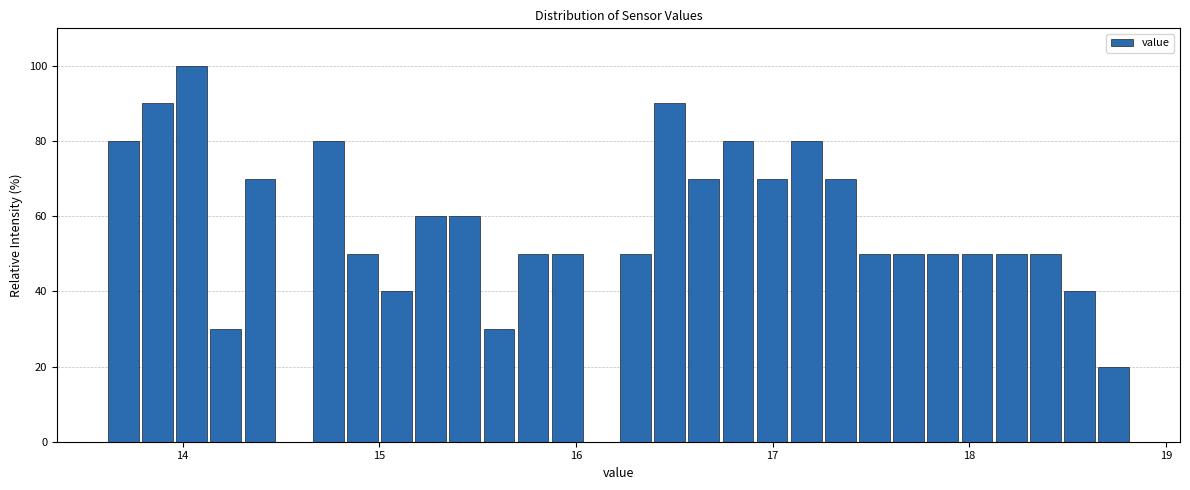

Around what value on the x-axis is the tallest bar? Give the approximate position of its centre, as read against the axis.

14.0